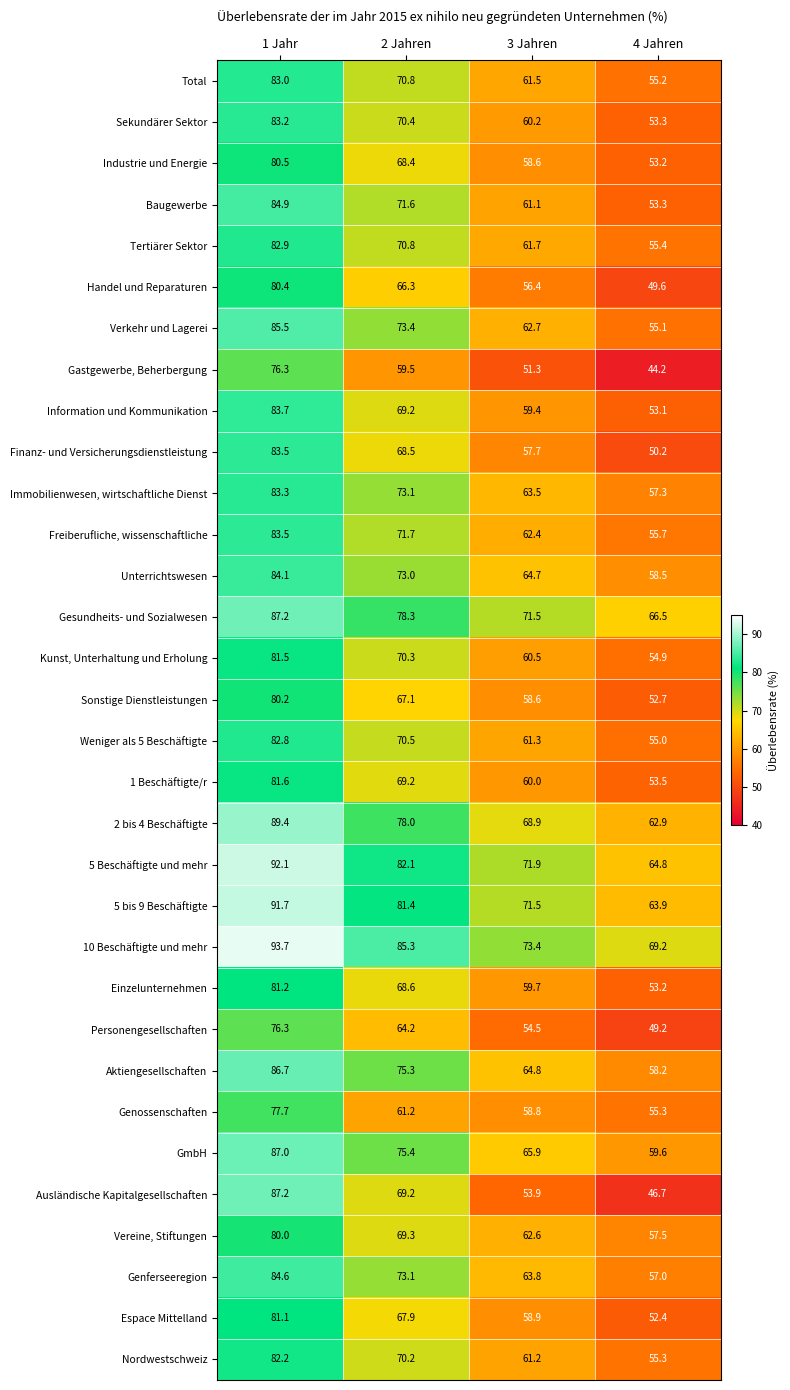

At which label is Verkehr und Lagerei closest to 70?

2 Jahren